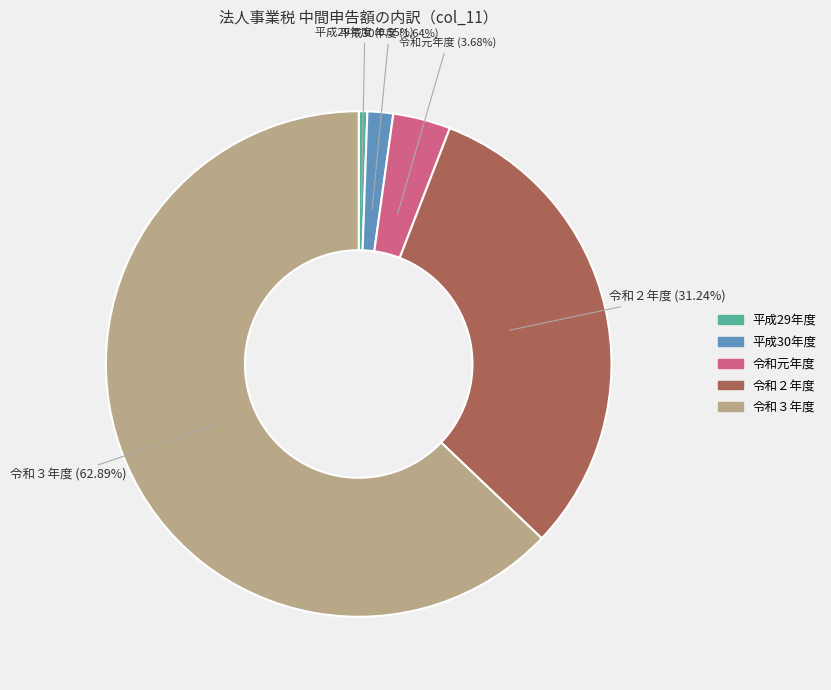

Is there a majority slice in this chart?

Yes